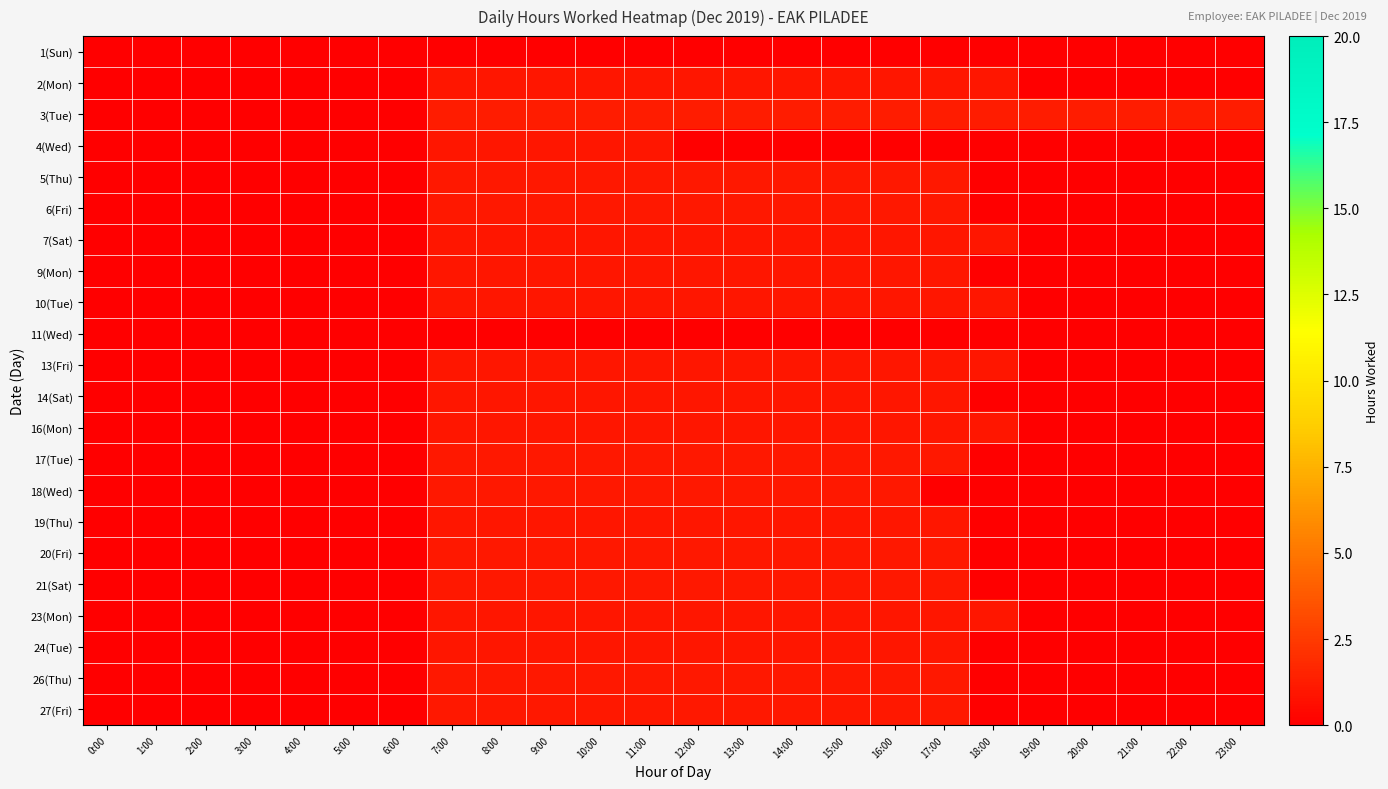

Reading left to right, extract all data points from this chart.

1(Sun): 0:00=0.0	1:00=0.0	2:00=0.0	3:00=0.0	4:00=0.0	5:00=0.0	6:00=0.0	7:00=0.0	8:00=0.0	9:00=0.0	10:00=0.0	11:00=0.0	12:00=0.0	13:00=0.0	14:00=0.0	15:00=0.0	16:00=0.0	17:00=0.0	18:00=0.0	19:00=0.0	20:00=0.0	21:00=0.0	22:00=0.0	23:00=0.0
2(Mon): 0:00=0.0	1:00=0.0	2:00=0.0	3:00=0.0	4:00=0.0	5:00=0.0	6:00=0.0	7:00=1.0	8:00=1.0	9:00=1.0	10:00=1.0	11:00=1.0	12:00=1.0	13:00=1.0	14:00=1.0	15:00=1.0	16:00=1.0	17:00=1.0	18:00=1.0	19:00=0.0	20:00=0.0	21:00=0.0	22:00=0.0	23:00=0.0
3(Tue): 0:00=0.0	1:00=0.0	2:00=0.0	3:00=0.0	4:00=0.0	5:00=0.0	6:00=0.0	7:00=1.2	8:00=1.2	9:00=1.2	10:00=1.2	11:00=1.2	12:00=1.2	13:00=1.2	14:00=1.2	15:00=1.2	16:00=1.2	17:00=1.2	18:00=1.2	19:00=1.2	20:00=1.2	21:00=1.2	22:00=1.2	23:00=1.2
4(Wed): 0:00=0.0	1:00=0.0	2:00=0.0	3:00=0.0	4:00=0.0	5:00=0.0	6:00=0.0	7:00=1.0	8:00=1.0	9:00=1.0	10:00=1.0	11:00=1.0	12:00=0.0	13:00=0.0	14:00=0.0	15:00=0.0	16:00=0.0	17:00=0.0	18:00=0.0	19:00=0.0	20:00=0.0	21:00=0.0	22:00=0.0	23:00=0.0
5(Thu): 0:00=0.0	1:00=0.0	2:00=0.0	3:00=0.0	4:00=0.0	5:00=0.0	6:00=0.0	7:00=1.0	8:00=1.0	9:00=1.0	10:00=1.0	11:00=1.0	12:00=1.0	13:00=1.0	14:00=1.0	15:00=1.0	16:00=1.0	17:00=1.0	18:00=0.0	19:00=0.0	20:00=0.0	21:00=0.0	22:00=0.0	23:00=0.0
6(Fri): 0:00=0.0	1:00=0.0	2:00=0.0	3:00=0.0	4:00=0.0	5:00=0.0	6:00=0.0	7:00=1.0	8:00=1.0	9:00=1.0	10:00=1.0	11:00=1.0	12:00=1.0	13:00=1.0	14:00=1.0	15:00=1.0	16:00=1.0	17:00=1.0	18:00=0.0	19:00=0.0	20:00=0.0	21:00=0.0	22:00=0.0	23:00=0.0
7(Sat): 0:00=0.0	1:00=0.0	2:00=0.0	3:00=0.0	4:00=0.0	5:00=0.0	6:00=0.0	7:00=1.0	8:00=1.0	9:00=1.0	10:00=1.0	11:00=1.0	12:00=1.0	13:00=1.0	14:00=1.0	15:00=1.0	16:00=1.0	17:00=1.0	18:00=1.0	19:00=0.0	20:00=0.0	21:00=0.0	22:00=0.0	23:00=0.0
9(Mon): 0:00=0.0	1:00=0.0	2:00=0.0	3:00=0.0	4:00=0.0	5:00=0.0	6:00=0.0	7:00=1.0	8:00=1.0	9:00=1.0	10:00=1.0	11:00=1.0	12:00=1.0	13:00=1.0	14:00=1.0	15:00=1.0	16:00=1.0	17:00=1.0	18:00=0.0	19:00=0.0	20:00=0.0	21:00=0.0	22:00=0.0	23:00=0.0
10(Tue): 0:00=0.0	1:00=0.0	2:00=0.0	3:00=0.0	4:00=0.0	5:00=0.0	6:00=0.0	7:00=1.0	8:00=1.0	9:00=1.0	10:00=1.0	11:00=1.0	12:00=1.0	13:00=1.0	14:00=1.0	15:00=1.0	16:00=1.0	17:00=1.0	18:00=1.0	19:00=0.0	20:00=0.0	21:00=0.0	22:00=0.0	23:00=0.0
11(Wed): 0:00=0.0	1:00=0.0	2:00=0.0	3:00=0.0	4:00=0.0	5:00=0.0	6:00=0.0	7:00=0.0	8:00=0.0	9:00=0.0	10:00=0.0	11:00=0.0	12:00=0.0	13:00=0.0	14:00=0.0	15:00=0.0	16:00=0.0	17:00=0.0	18:00=0.0	19:00=0.0	20:00=0.0	21:00=0.0	22:00=0.0	23:00=0.0
13(Fri): 0:00=0.0	1:00=0.0	2:00=0.0	3:00=0.0	4:00=0.0	5:00=0.0	6:00=0.0	7:00=1.0	8:00=1.0	9:00=1.0	10:00=1.0	11:00=1.0	12:00=1.0	13:00=1.0	14:00=1.0	15:00=1.0	16:00=1.0	17:00=1.0	18:00=1.0	19:00=0.0	20:00=0.0	21:00=0.0	22:00=0.0	23:00=0.0
14(Sat): 0:00=0.0	1:00=0.0	2:00=0.0	3:00=0.0	4:00=0.0	5:00=0.0	6:00=0.0	7:00=1.0	8:00=1.0	9:00=1.0	10:00=1.0	11:00=1.0	12:00=1.0	13:00=1.0	14:00=1.0	15:00=1.0	16:00=1.0	17:00=1.0	18:00=0.0	19:00=0.0	20:00=0.0	21:00=0.0	22:00=0.0	23:00=0.0
16(Mon): 0:00=0.0	1:00=0.0	2:00=0.0	3:00=0.0	4:00=0.0	5:00=0.0	6:00=0.0	7:00=1.0	8:00=1.0	9:00=1.0	10:00=1.0	11:00=1.0	12:00=1.0	13:00=1.0	14:00=1.0	15:00=1.0	16:00=1.0	17:00=1.0	18:00=1.0	19:00=0.0	20:00=0.0	21:00=0.0	22:00=0.0	23:00=0.0
17(Tue): 0:00=0.0	1:00=0.0	2:00=0.0	3:00=0.0	4:00=0.0	5:00=0.0	6:00=0.0	7:00=1.0	8:00=1.0	9:00=1.0	10:00=1.0	11:00=1.0	12:00=1.0	13:00=1.0	14:00=1.0	15:00=1.0	16:00=1.0	17:00=1.0	18:00=0.0	19:00=0.0	20:00=0.0	21:00=0.0	22:00=0.0	23:00=0.0
18(Wed): 0:00=0.0	1:00=0.0	2:00=0.0	3:00=0.0	4:00=0.0	5:00=0.0	6:00=0.0	7:00=1.0	8:00=1.0	9:00=1.0	10:00=1.0	11:00=1.0	12:00=1.0	13:00=1.0	14:00=1.0	15:00=1.0	16:00=1.0	17:00=0.0	18:00=0.0	19:00=0.0	20:00=0.0	21:00=0.0	22:00=0.0	23:00=0.0
19(Thu): 0:00=0.0	1:00=0.0	2:00=0.0	3:00=0.0	4:00=0.0	5:00=0.0	6:00=0.0	7:00=1.0	8:00=1.0	9:00=1.0	10:00=1.0	11:00=1.0	12:00=1.0	13:00=1.0	14:00=1.0	15:00=1.0	16:00=1.0	17:00=1.0	18:00=0.0	19:00=0.0	20:00=0.0	21:00=0.0	22:00=0.0	23:00=0.0
20(Fri): 0:00=0.0	1:00=0.0	2:00=0.0	3:00=0.0	4:00=0.0	5:00=0.0	6:00=0.0	7:00=1.0	8:00=1.0	9:00=1.0	10:00=1.0	11:00=1.0	12:00=1.0	13:00=1.0	14:00=1.0	15:00=1.0	16:00=1.0	17:00=1.0	18:00=0.0	19:00=0.0	20:00=0.0	21:00=0.0	22:00=0.0	23:00=0.0
21(Sat): 0:00=0.0	1:00=0.0	2:00=0.0	3:00=0.0	4:00=0.0	5:00=0.0	6:00=0.0	7:00=1.0	8:00=1.0	9:00=1.0	10:00=1.0	11:00=1.0	12:00=1.0	13:00=1.0	14:00=1.0	15:00=1.0	16:00=1.0	17:00=1.0	18:00=0.0	19:00=0.0	20:00=0.0	21:00=0.0	22:00=0.0	23:00=0.0
23(Mon): 0:00=0.0	1:00=0.0	2:00=0.0	3:00=0.0	4:00=0.0	5:00=0.0	6:00=0.0	7:00=1.0	8:00=1.0	9:00=1.0	10:00=1.0	11:00=1.0	12:00=1.0	13:00=1.0	14:00=1.0	15:00=1.0	16:00=1.0	17:00=1.0	18:00=1.0	19:00=0.0	20:00=0.0	21:00=0.0	22:00=0.0	23:00=0.0
24(Tue): 0:00=0.0	1:00=0.0	2:00=0.0	3:00=0.0	4:00=0.0	5:00=0.0	6:00=0.0	7:00=1.0	8:00=1.0	9:00=1.0	10:00=1.0	11:00=1.0	12:00=1.0	13:00=1.0	14:00=1.0	15:00=1.0	16:00=1.0	17:00=1.0	18:00=0.0	19:00=0.0	20:00=0.0	21:00=0.0	22:00=0.0	23:00=0.0
26(Thu): 0:00=0.0	1:00=0.0	2:00=0.0	3:00=0.0	4:00=0.0	5:00=0.0	6:00=0.0	7:00=1.0	8:00=1.0	9:00=1.0	10:00=1.0	11:00=1.0	12:00=1.0	13:00=1.0	14:00=1.0	15:00=1.0	16:00=1.0	17:00=1.0	18:00=0.0	19:00=0.0	20:00=0.0	21:00=0.0	22:00=0.0	23:00=0.0
27(Fri): 0:00=0.0	1:00=0.0	2:00=0.0	3:00=0.0	4:00=0.0	5:00=0.0	6:00=0.0	7:00=1.0	8:00=1.0	9:00=1.0	10:00=1.0	11:00=1.0	12:00=1.0	13:00=1.0	14:00=1.0	15:00=1.0	16:00=1.0	17:00=1.0	18:00=0.0	19:00=0.0	20:00=0.0	21:00=0.0	22:00=0.0	23:00=0.0